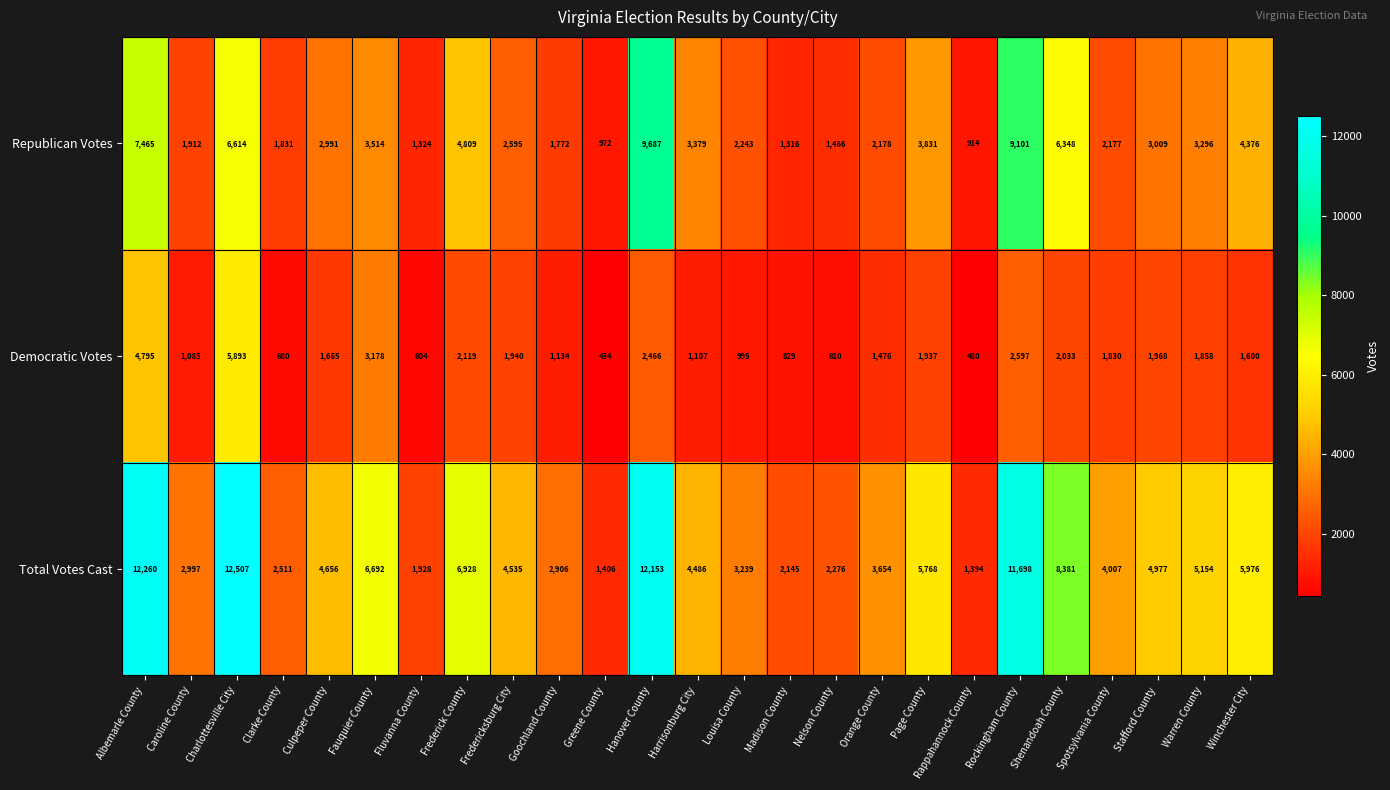

What is the sum of all Democratic Votes values?

45513